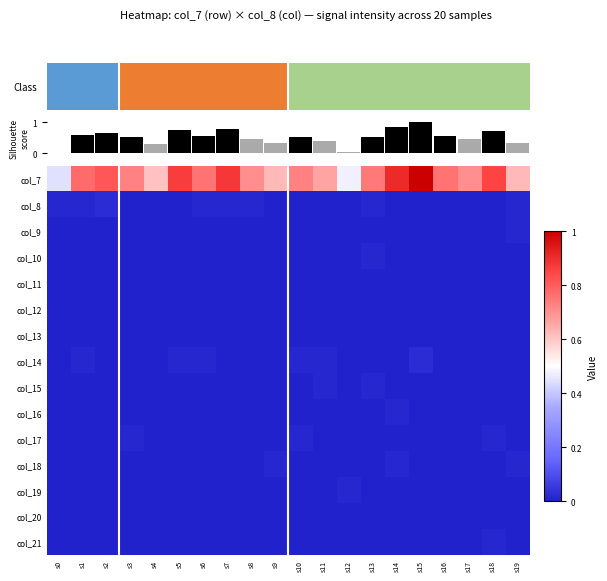

Which category has the lowest value across all series?

s3